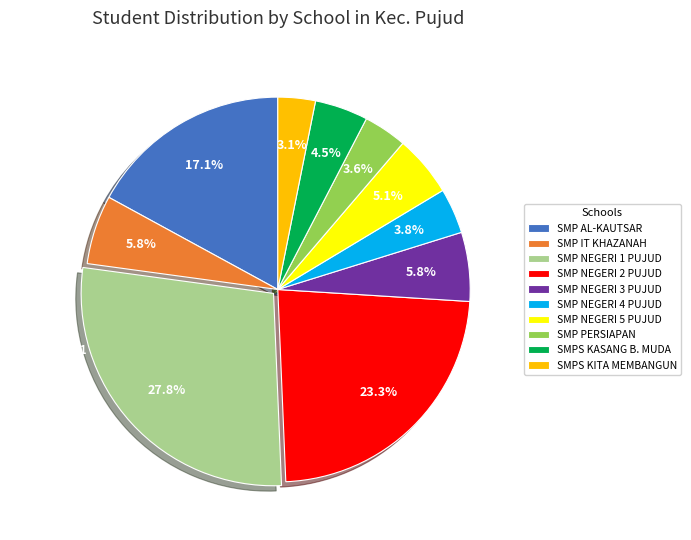

Is it true that SMP NEGERI 5 PUJUD is 1% of the pie?

False